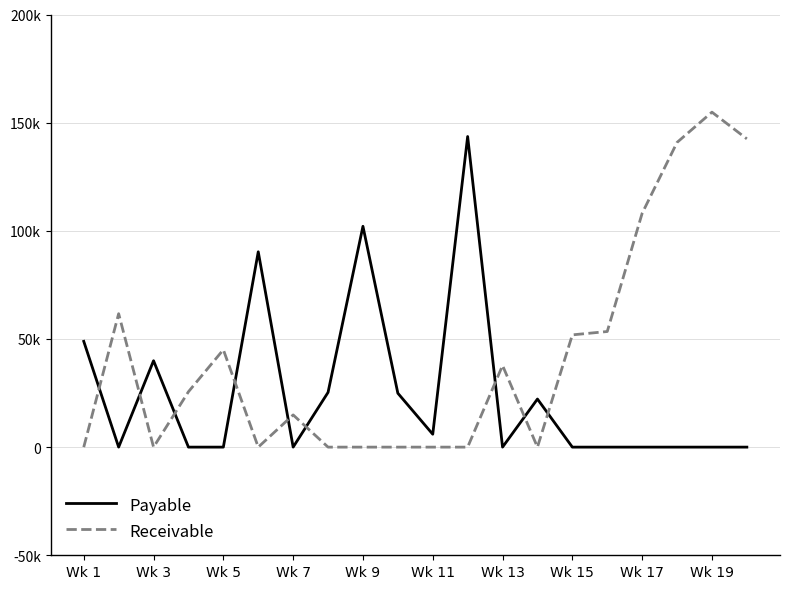

What are all the series names shown in the legend?

Payable, Receivable